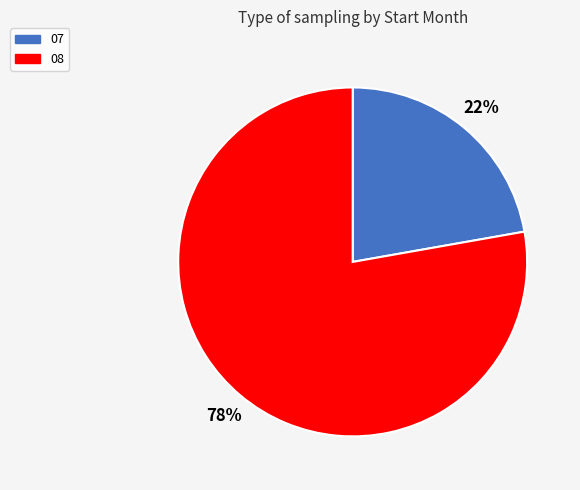

Is the sum of 07 and 08 greater than half?

Yes